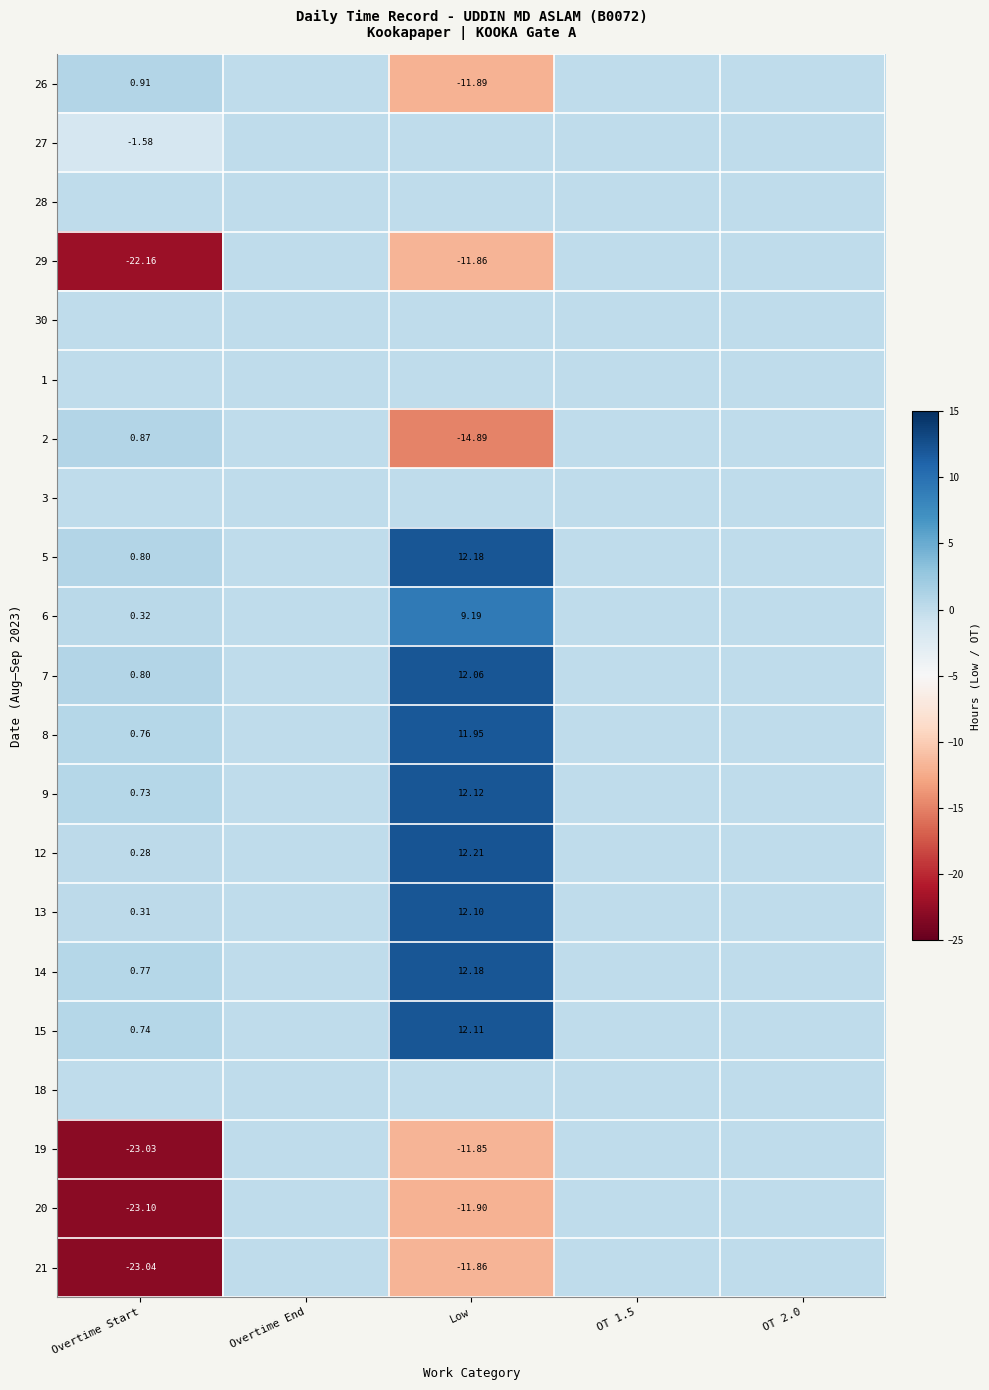

Rank the series at Low from lowest to highest value.

2, 20, 26, 29, 21, 19, 27, 28, 30, 1, 3, 18, 6, 8, 7, 13, 15, 9, 5, 14, 12